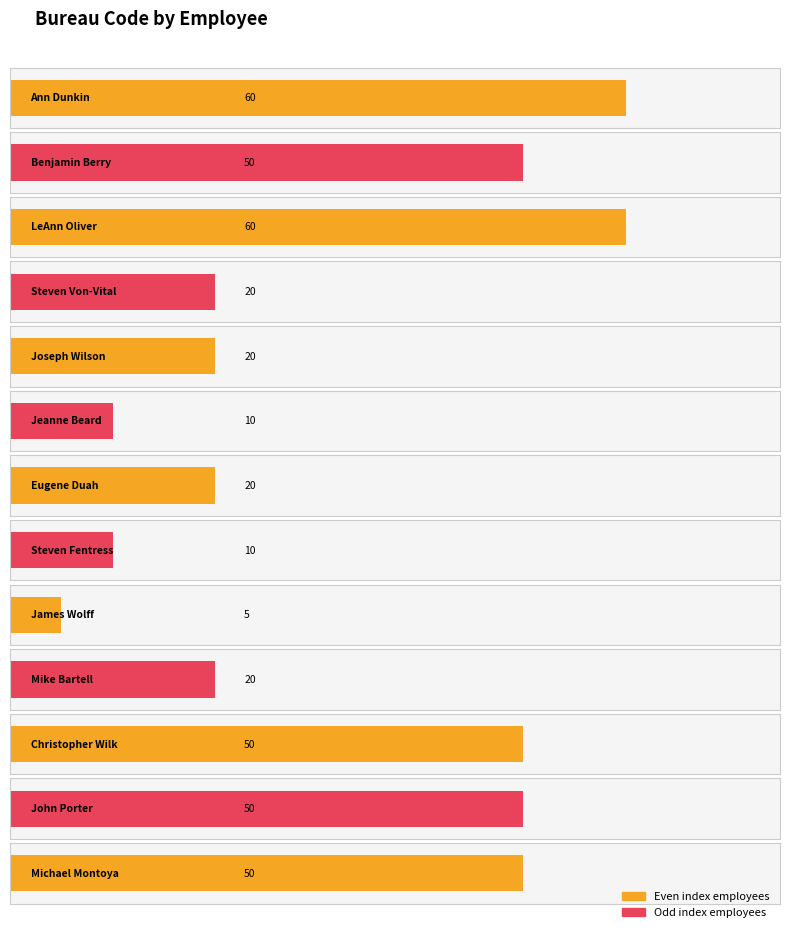

Approximately how many times larger is the value at Michael Montoya compared to Christopher Wilk?

1.0